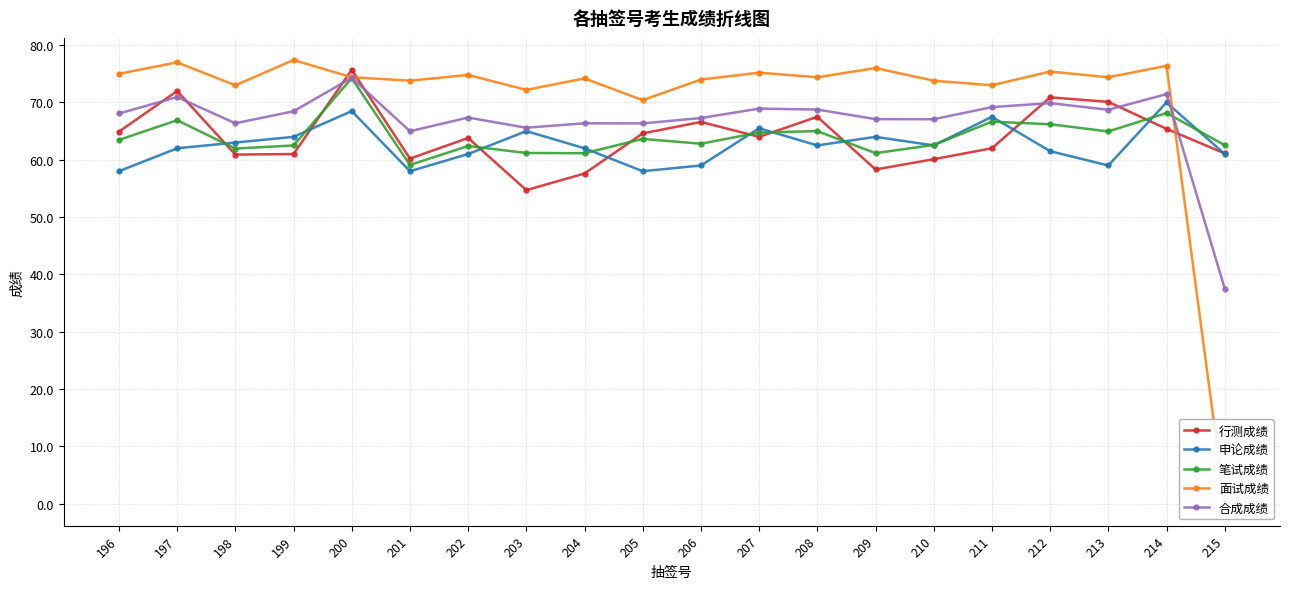

At which category does the chart reach its minimum across all series?

215